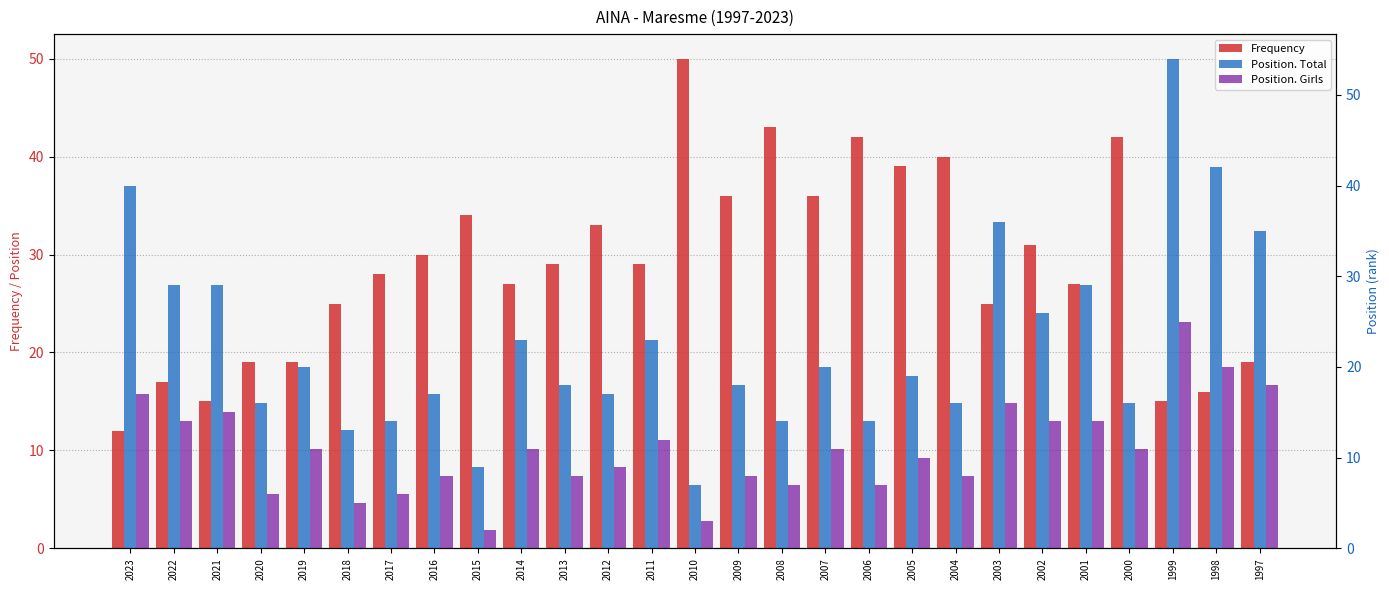

True or false: Position. Girls has a value of 8 at 2004.

True